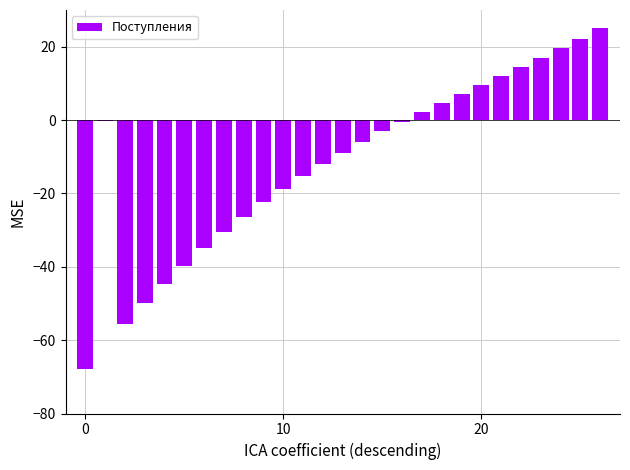

What is the maximum value shown in the chart?

25.0